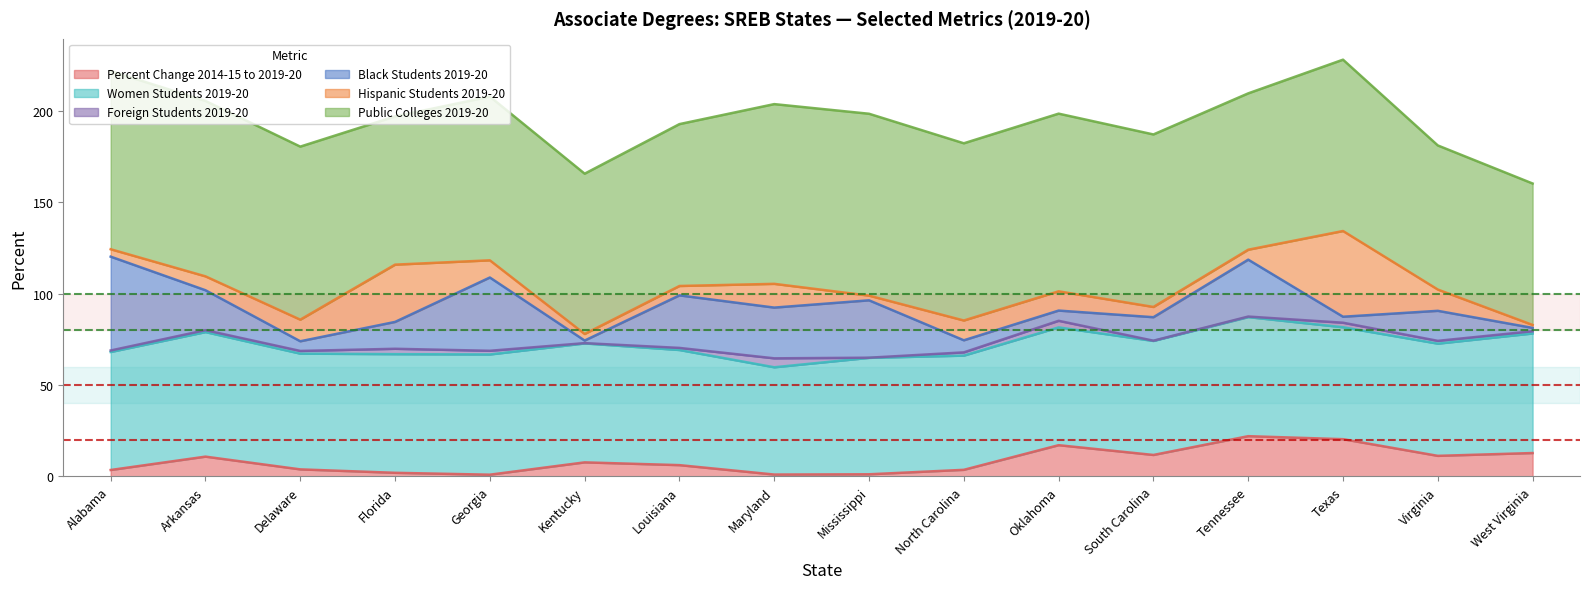

What is the difference between the maximum and minimum values in the Public Colleges 2019-20 series?

22.1